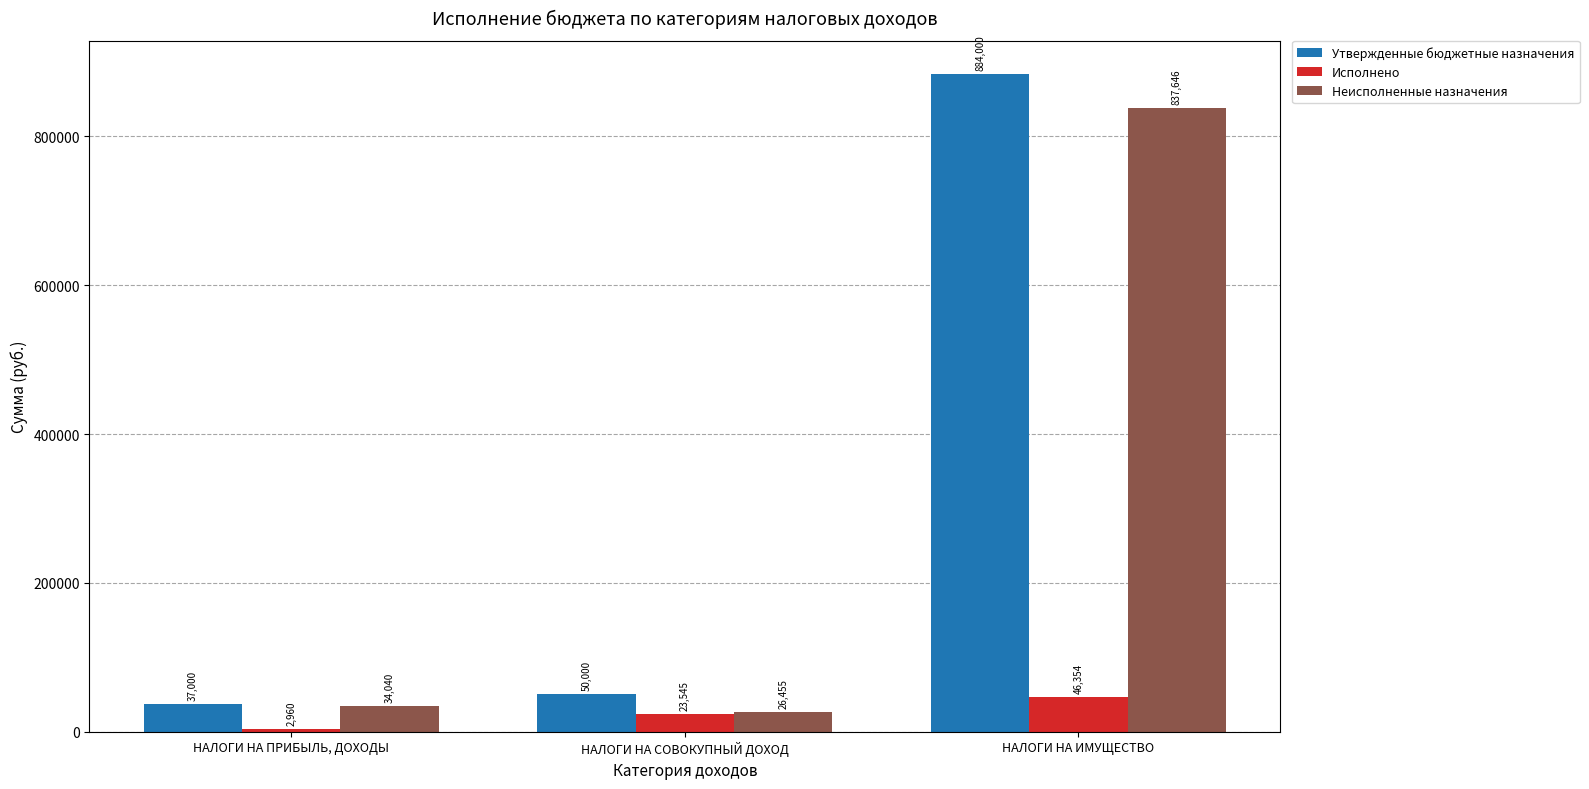

What is the sum of the Неисполненные назначения values at НАЛОГИ НА ПРИБЫЛЬ, ДОХОДЫ and НАЛОГИ НА ИМУЩЕСТВО?

871686.5